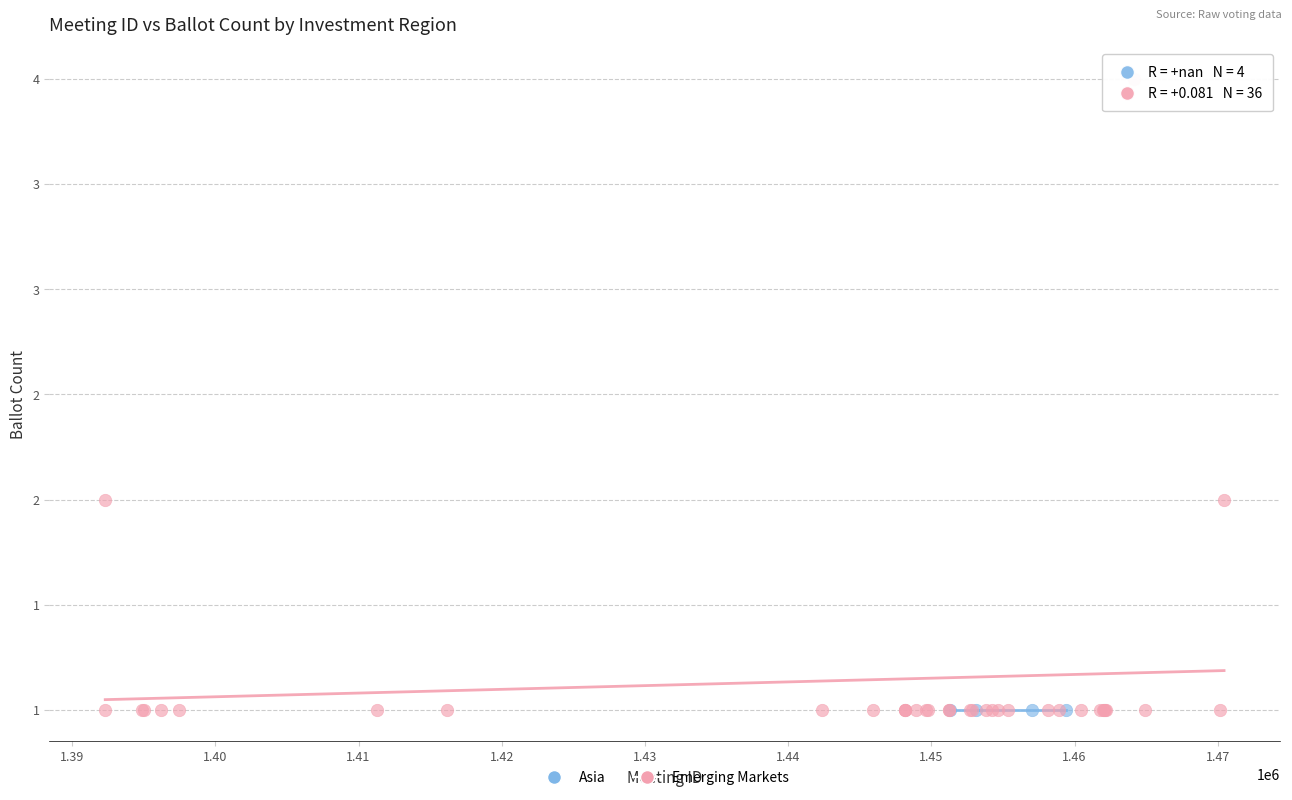

What are all the series names shown in the legend?

Asia, Emerging Markets